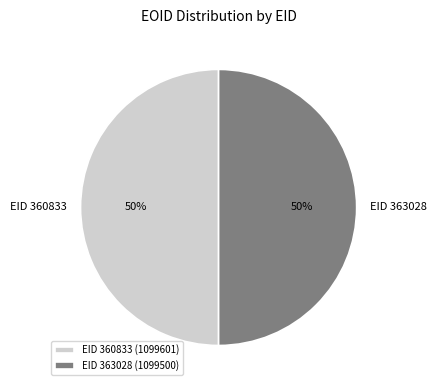

Combined, do EID 360833 and EID 363028 account for over 50%?

Yes